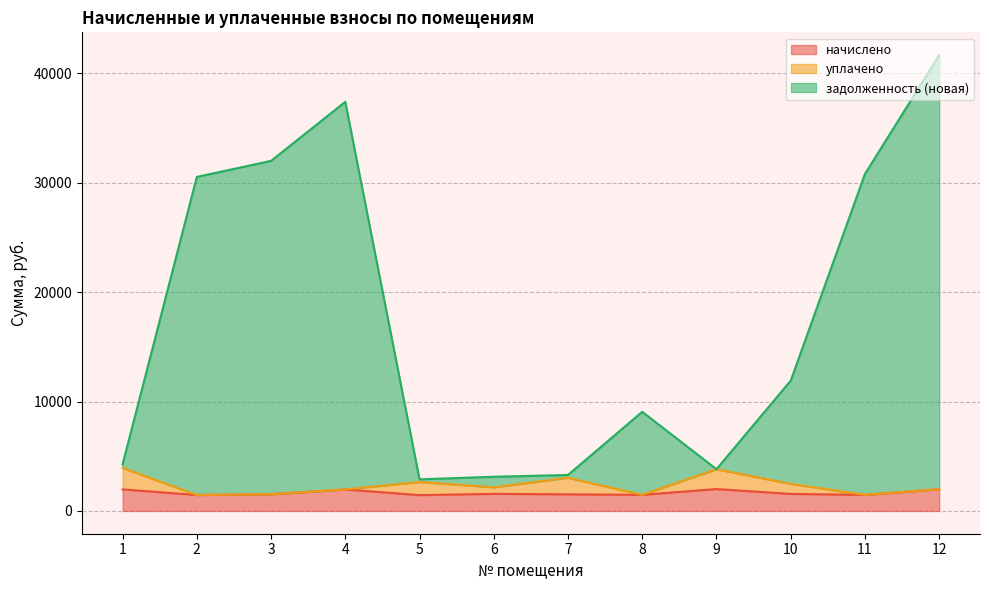

At which category is the sum across all series the highest?

12